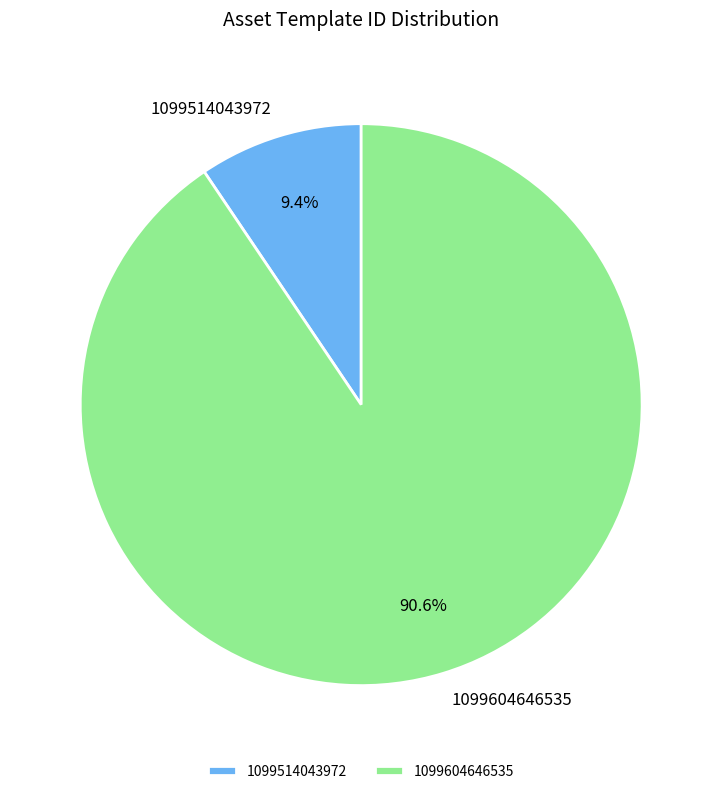

What is the ratio of the value at 1099604646535 to the value at 1099514043972?

9.6